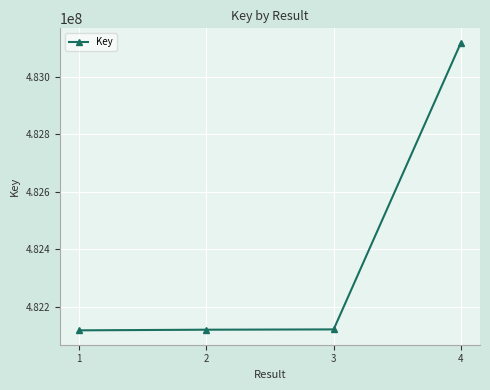

What is the maximum value shown in the chart?

483118361